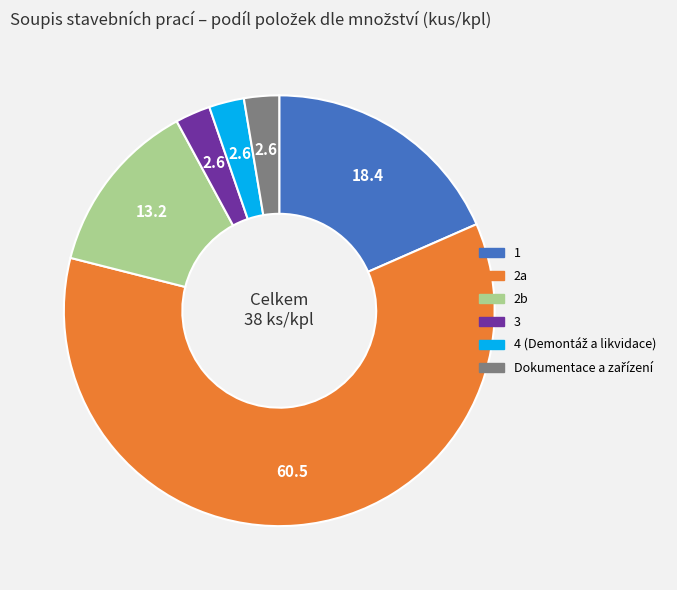

Approximately how many times larger is the value at 2b compared to 3?

5.0